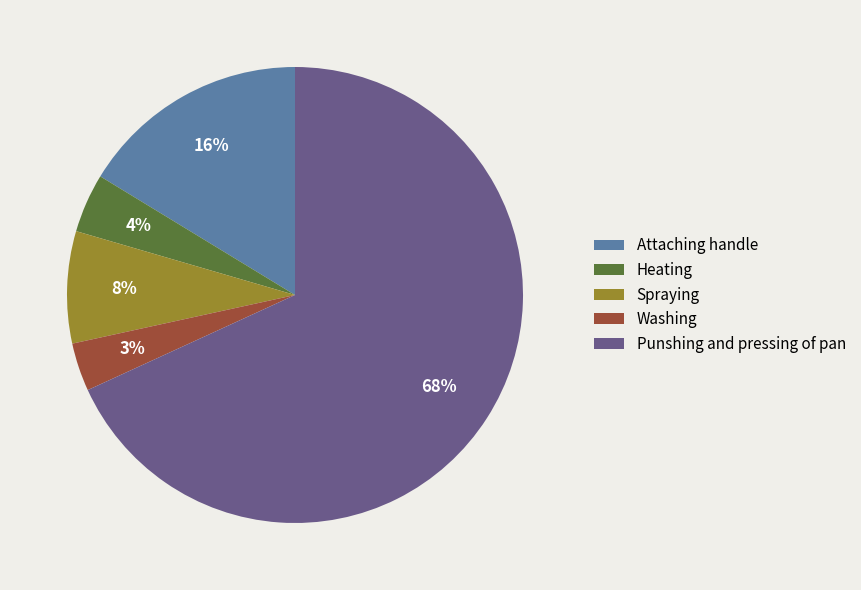

True or false: Attaching handle accounts for 24% of the total.

False